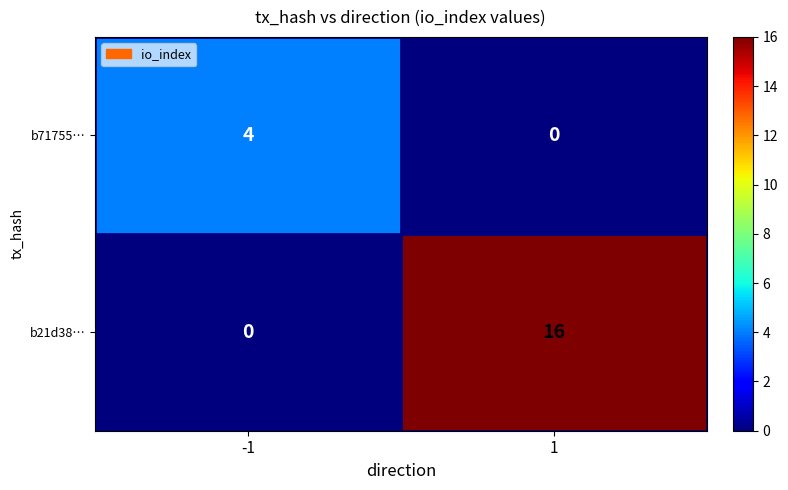

Which label corresponds to the largest value in the chart?

1